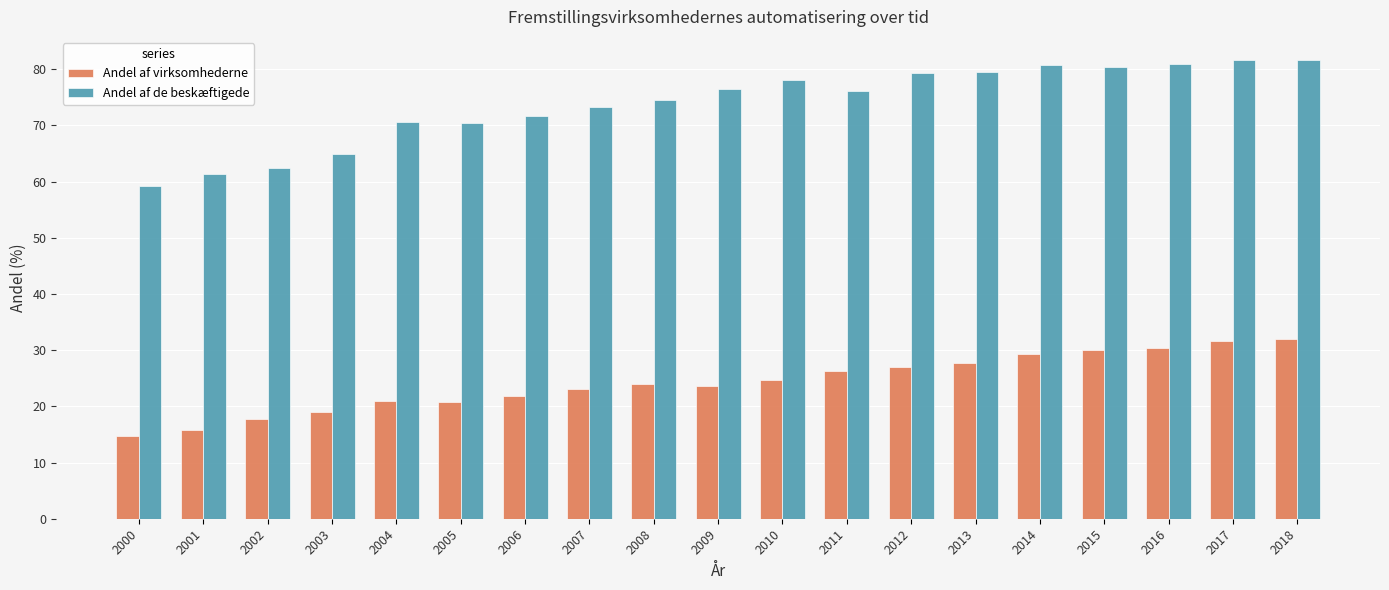

How many series are shown in this chart?

2